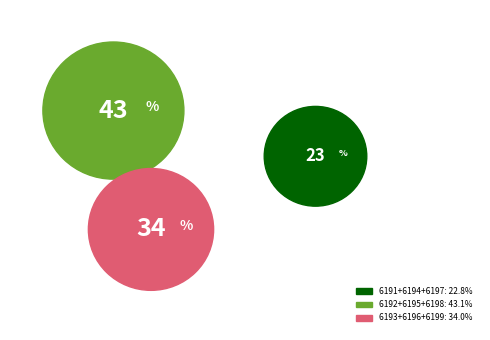

Is it true that 6194 is 8% of the pie?

True